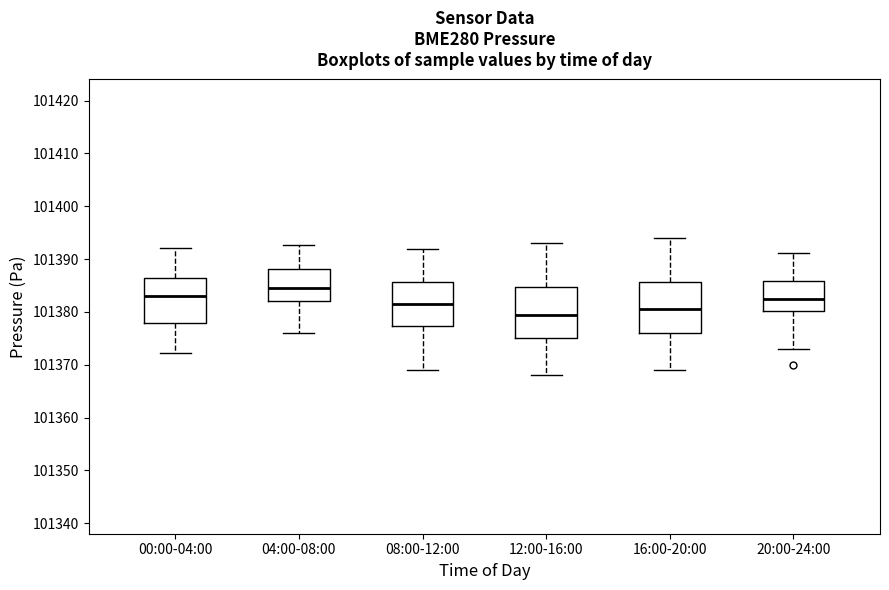

Where is the lower edge of the box for 00:00-04:00 on the y-axis? The values are not printed on the chart, so give them approximately, as read against the axis.

101378